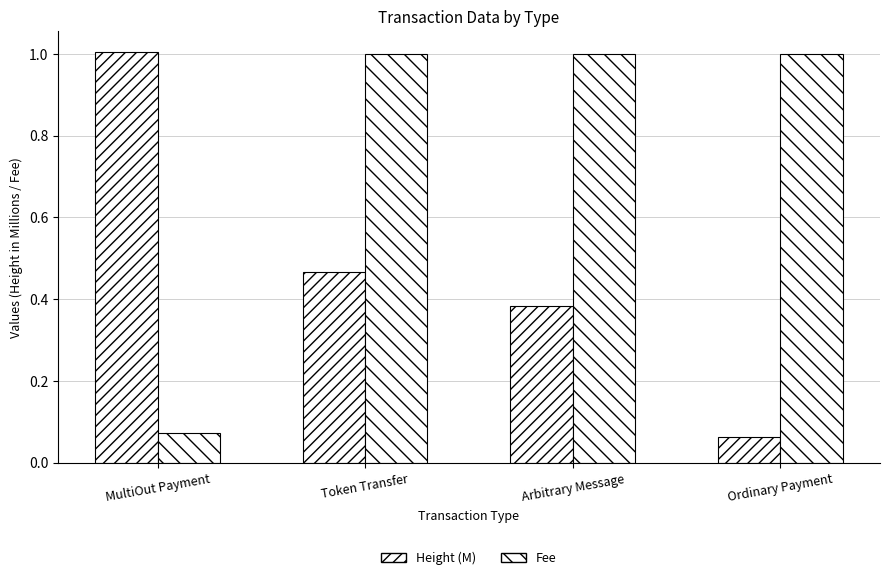

How many data points does each series have?

4